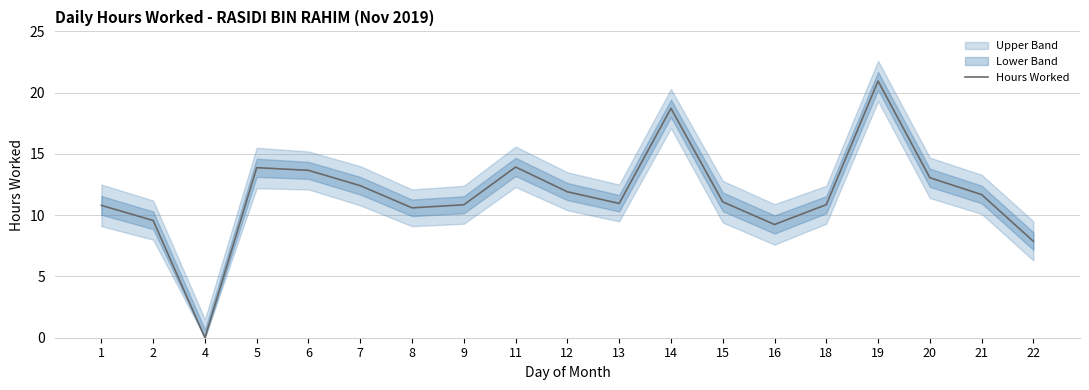

Reading left to right, list all the values displayed in this chart.

10.8	9.6	0.0	13.9	13.7	12.4	10.6	10.8	13.9	11.9	11.0	18.7	11.1	9.2	10.9	20.9	13.1	11.7	7.9